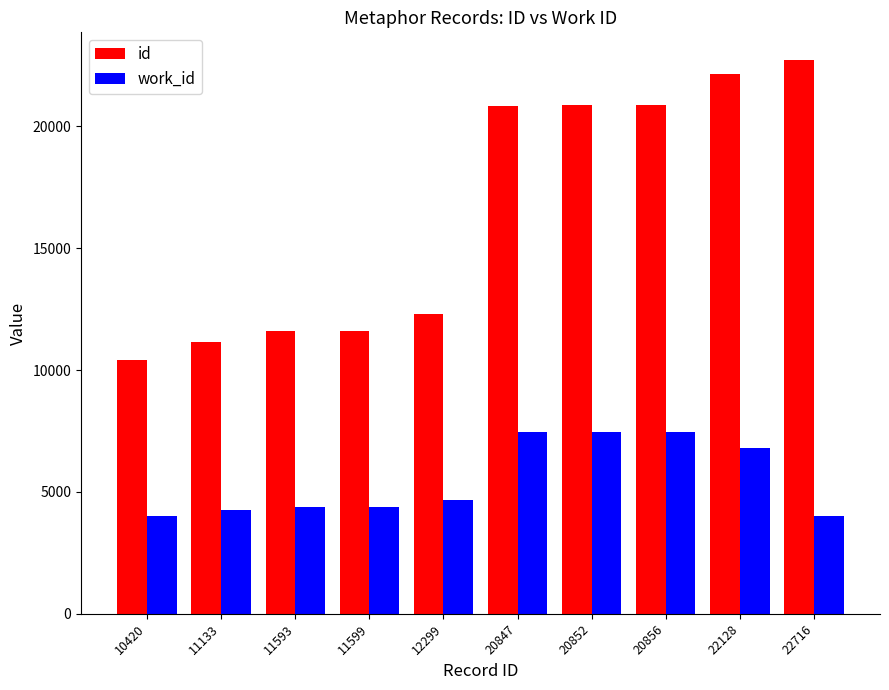

What are all the series names shown in the legend?

id, work_id